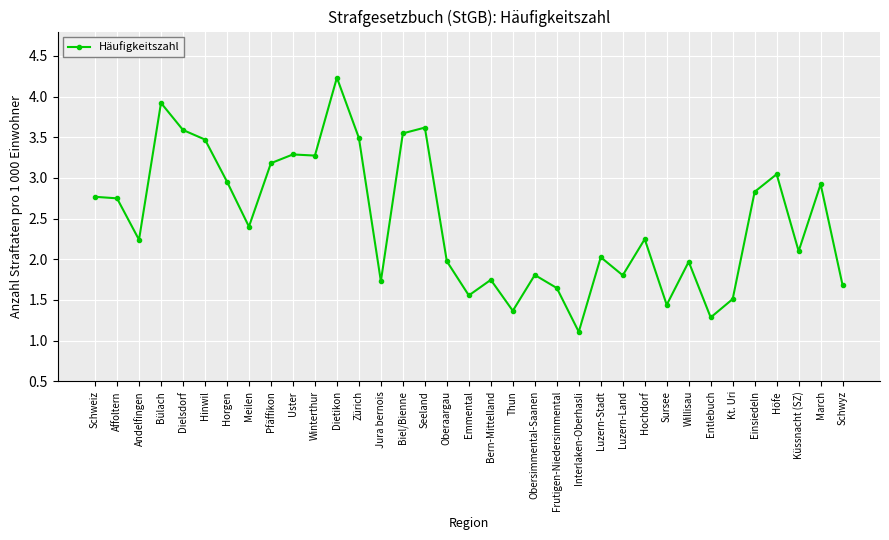

What is the difference between the maximum and minimum values?

3.1